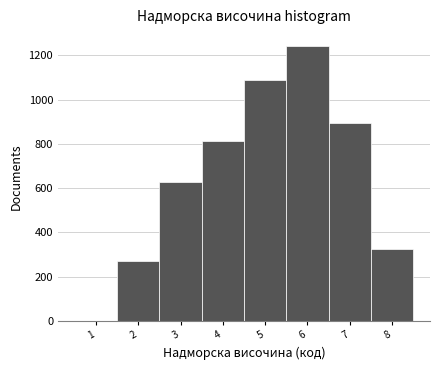

How tall is the bar that spans 6.5 to 7.5 on the x-axis? The values are not printed on the chart, so give them approximately, as read against the axis.

900